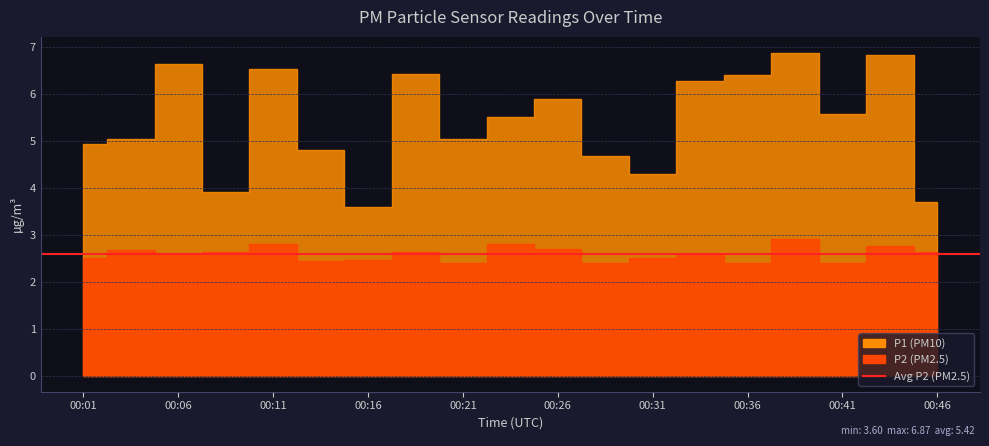

The value of P2 at 00:36 is 3.5. True or false?

False